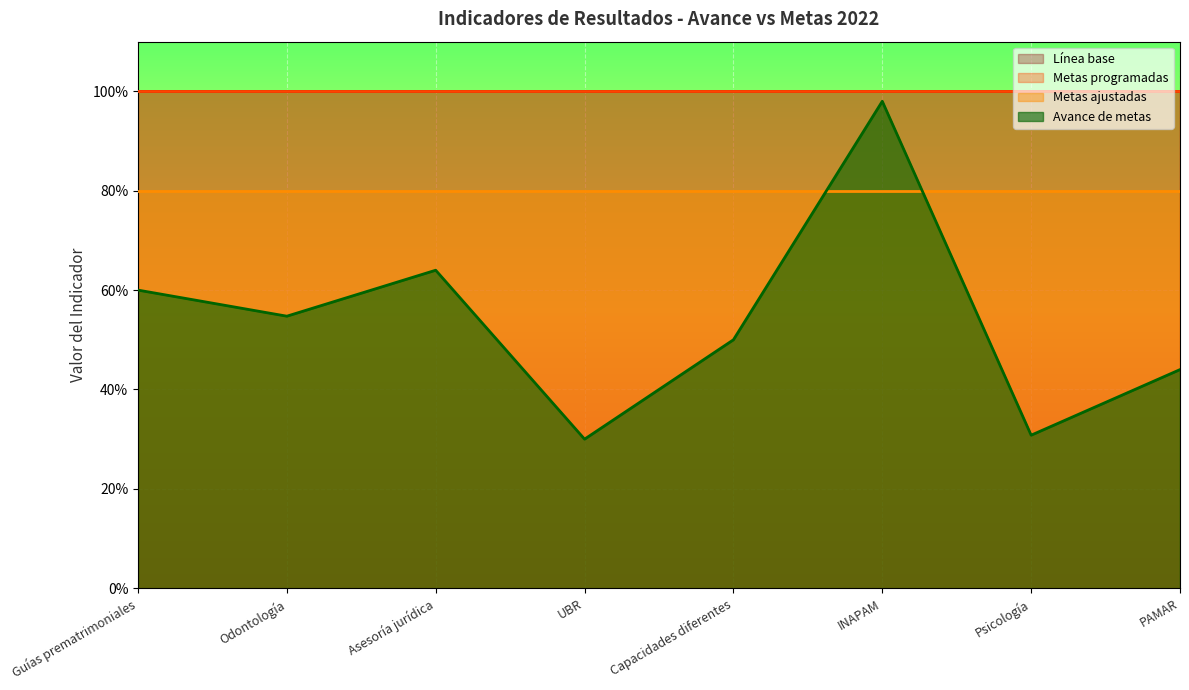

Which series has the widest spread of values?

Avance de metas